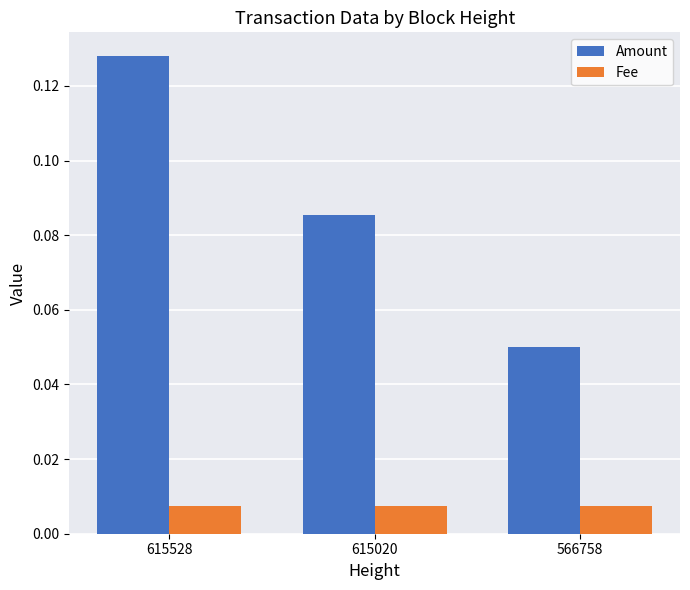

List the series in order of their peak value, lowest first.

Fee, Amount